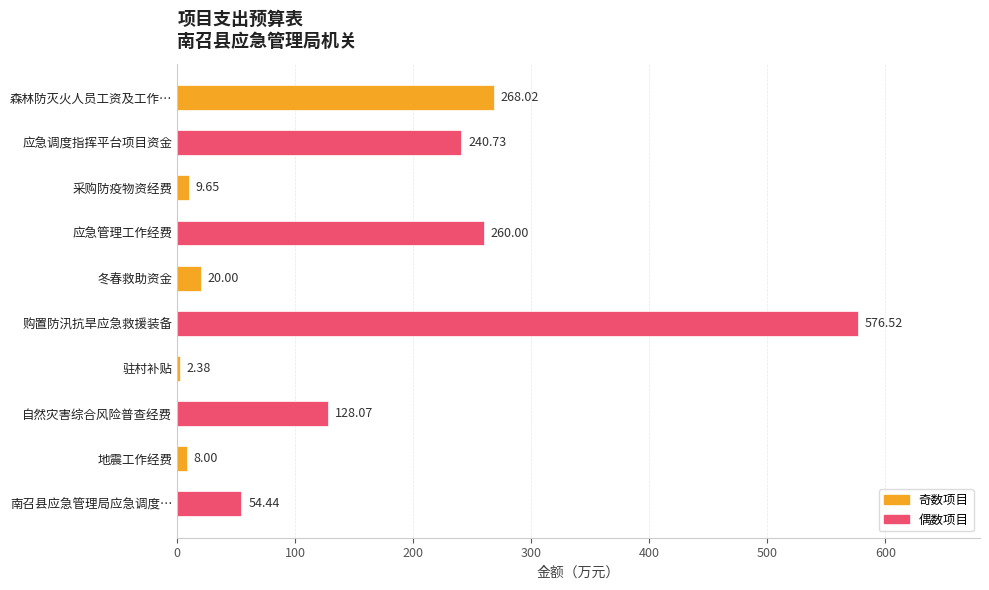

What is the greatest value displayed?

576.5